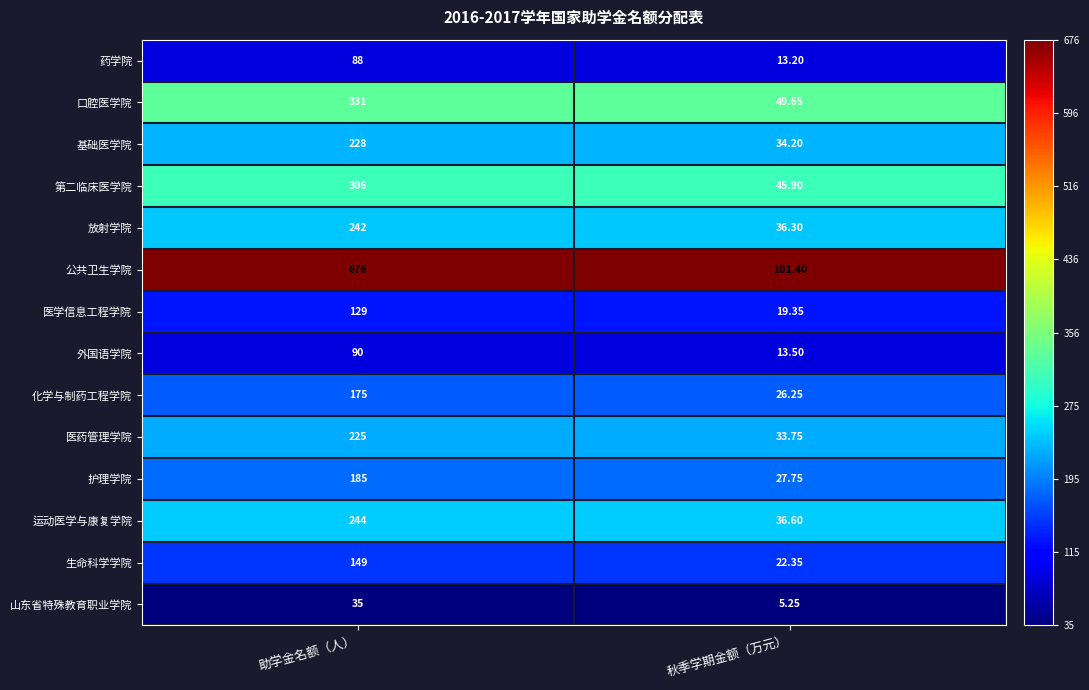

Rank the series at 秋季学期金额（万元） from lowest to highest value.

山东省特殊教育职业学院, 药学院, 外国语学院, 医学信息工程学院, 生命科学学院, 化学与制药工程学院, 护理学院, 医药管理学院, 基础医学院, 放射学院, 运动医学与康复学院, 第二临床医学院, 口腔医学院, 公共卫生学院